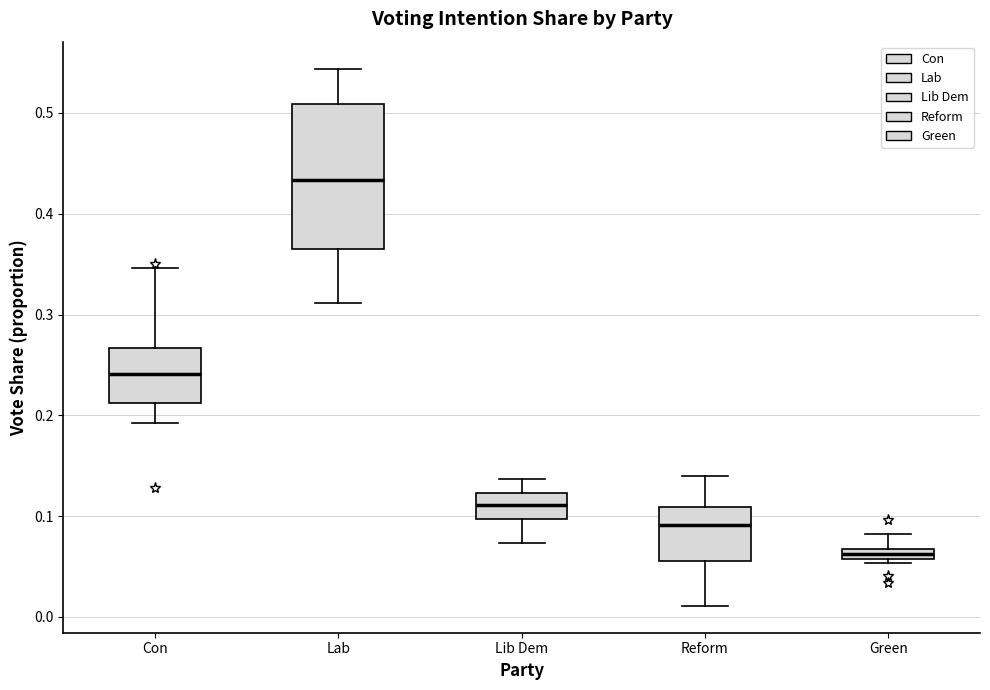

Where does the upper whisker of the box for Con end on the y-axis? The values are not printed on the chart, so give them approximately, as read against the axis.

0.35